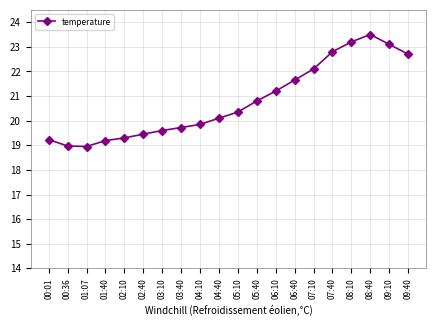

What is the maximum value shown in the chart?

23.5